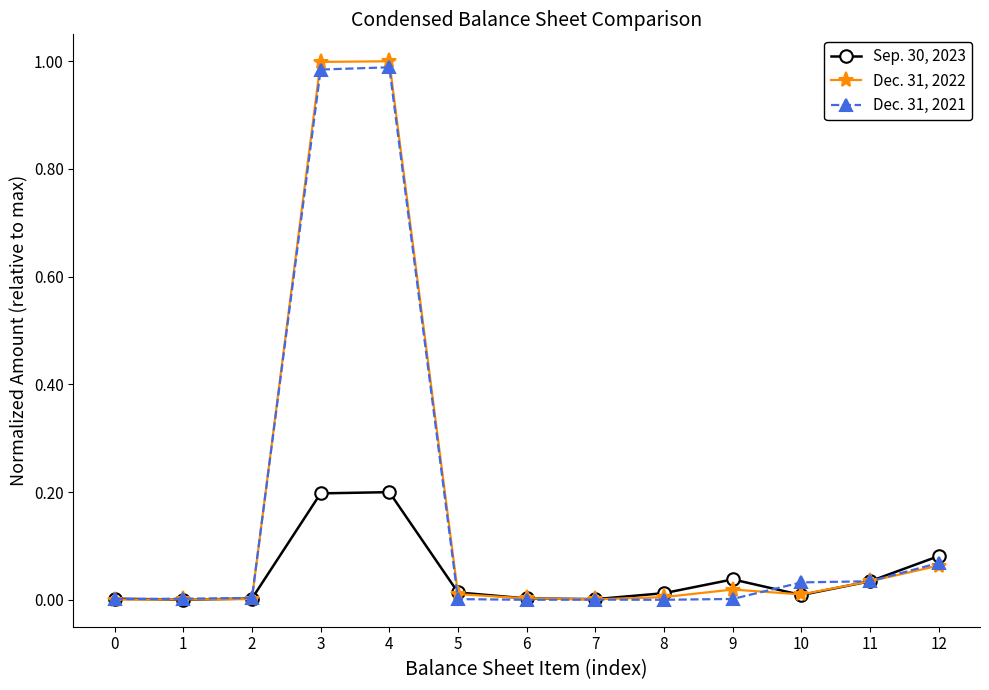

Count the number of data series in this chart.

3